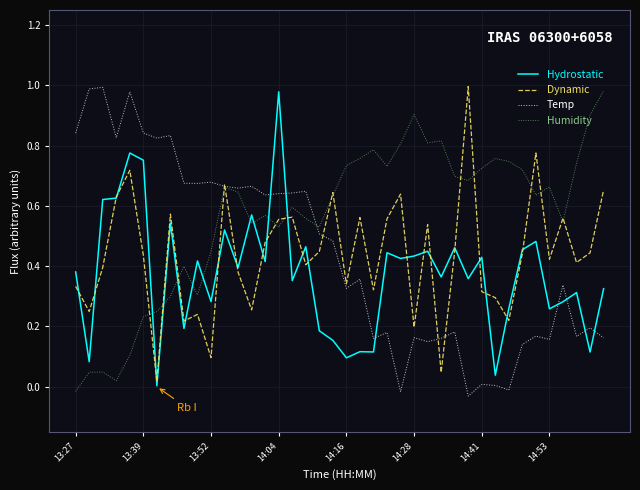

Which series has the largest total across all categories?

Humidity